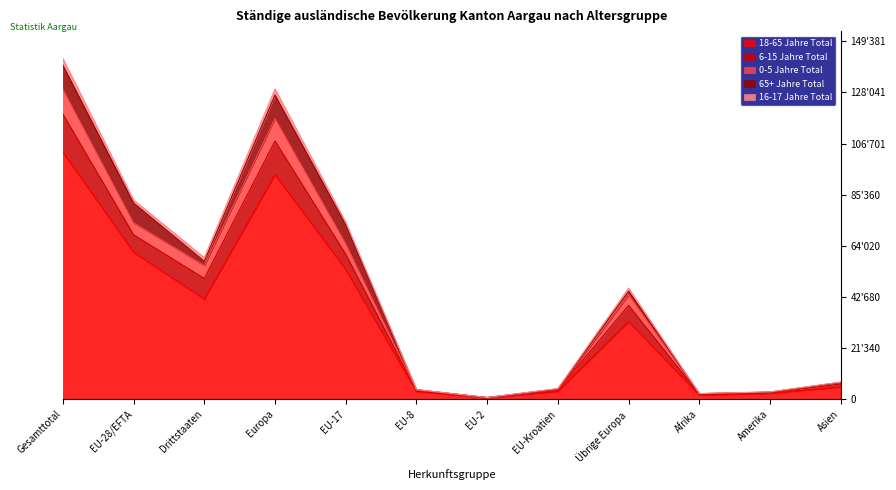

What is the minimum value for 0-5 Jahre Total?

620